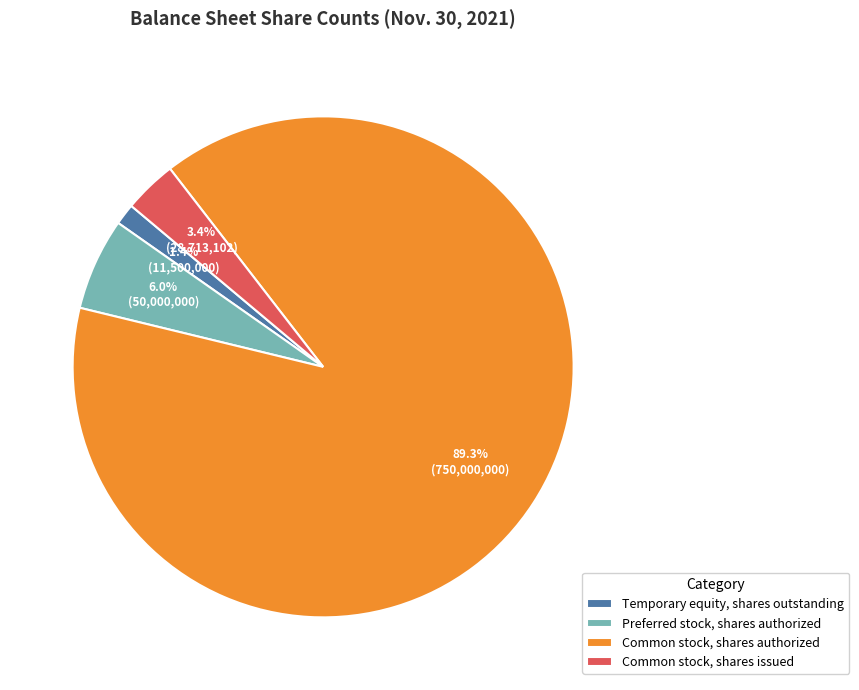

How many segments does this pie chart have?

4